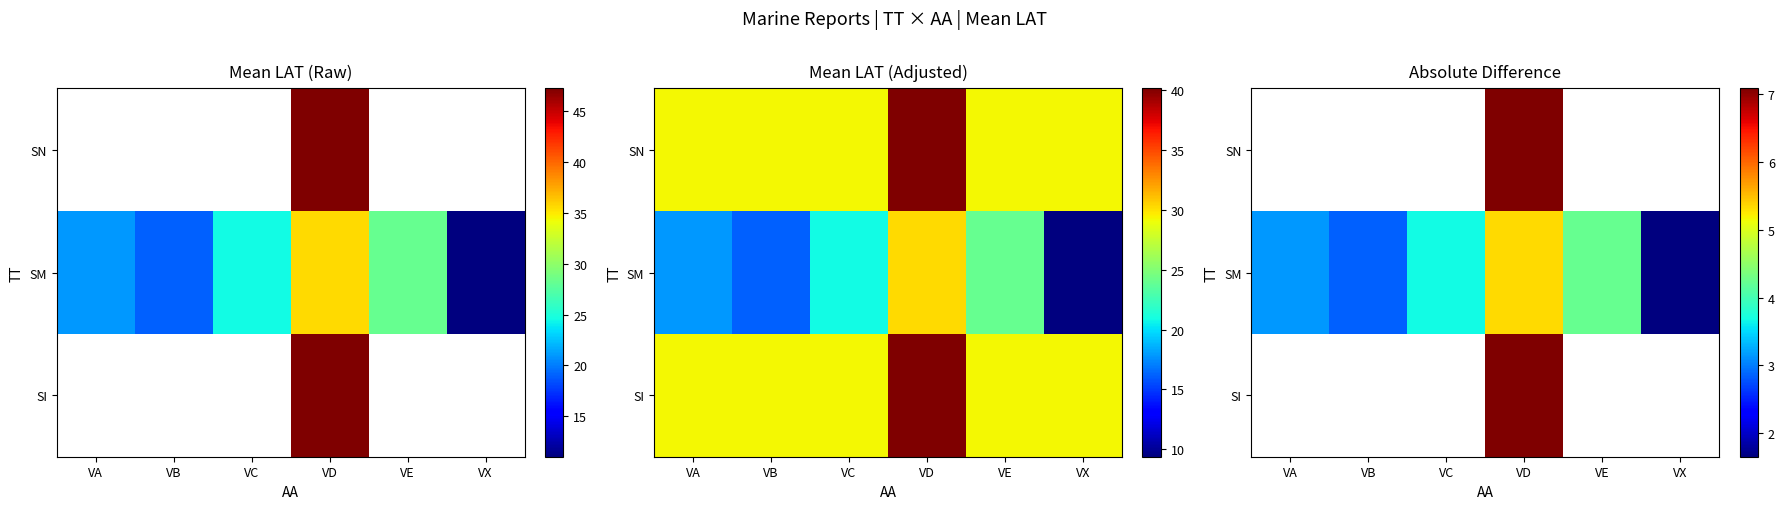

The value of SM at VD is 5.3. True or false?

True